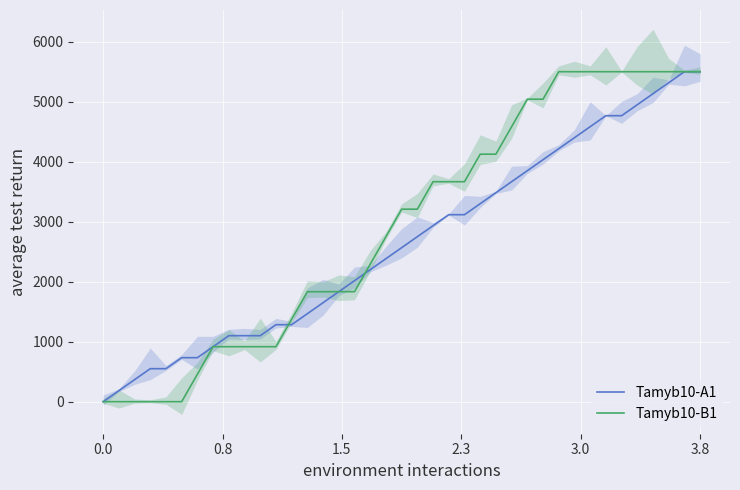

The value of Tamyb10-B1 at 17 is 3161.4. True or false?

False